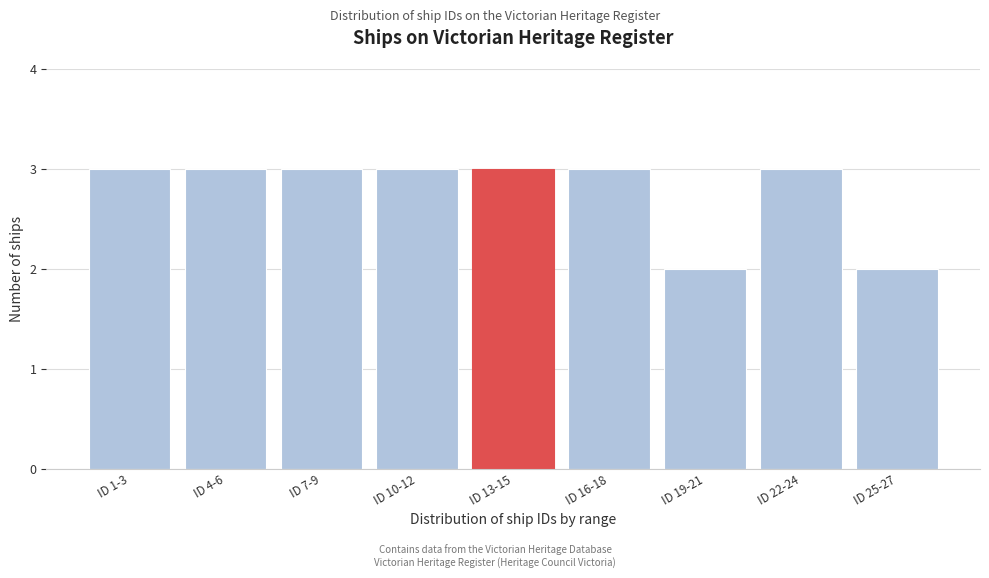

Reading left to right, what are all the values shown in this chart?

ID 1-3=3	ID 4-6=3	ID 7-9=3	ID 10-12=3	ID 13-15=3	ID 16-18=3	ID 19-21=2	ID 22-24=3	ID 25-27=2